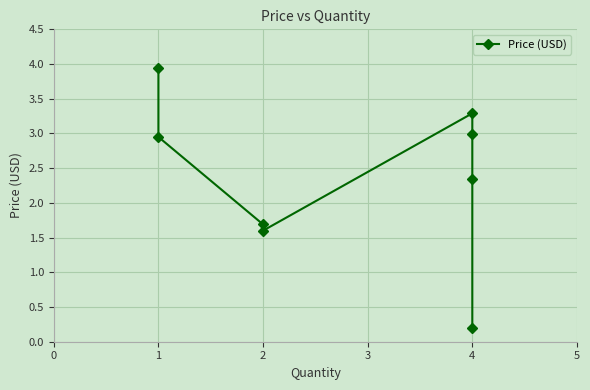

What is the approximate value at 1?

3.0